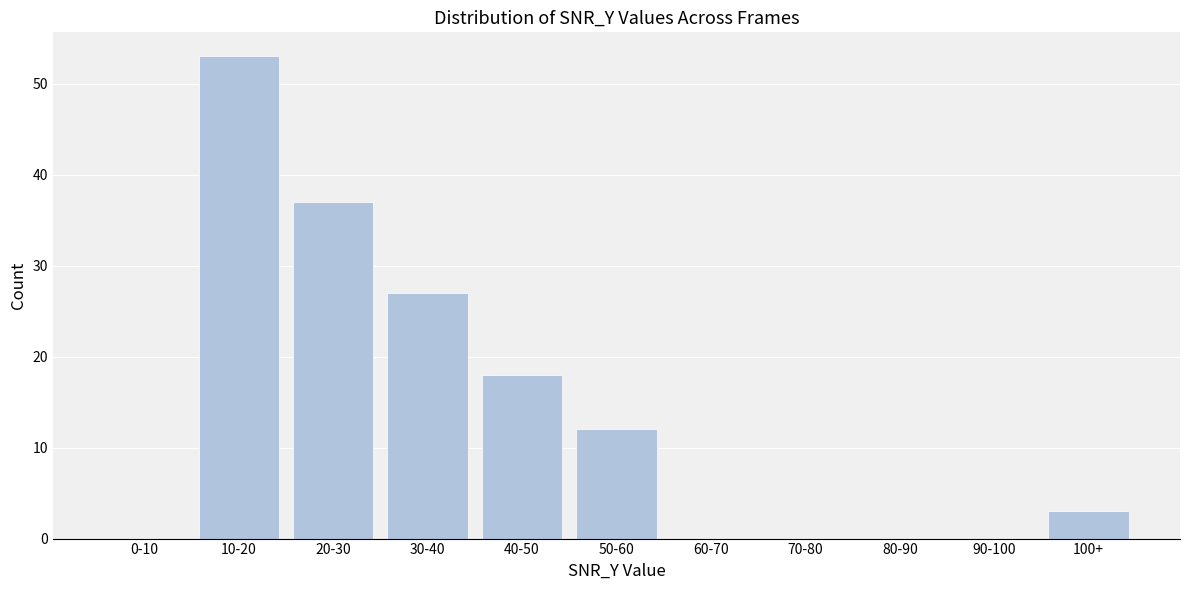

Reading left to right, transcribe all the data shown in this chart.

0-10=0	10-20=53	20-30=37	30-40=27	40-50=18	50-60=12	60-70=0	70-80=0	80-90=0	90-100=0	100+=3